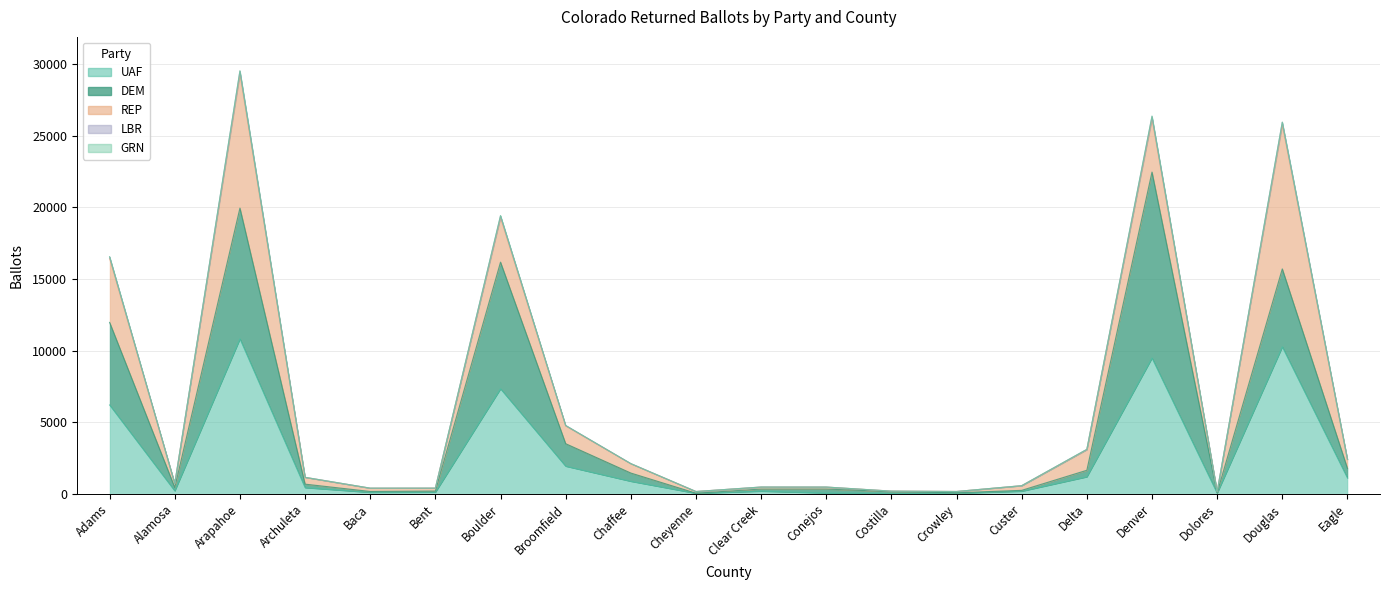

What is the difference between the highest and lowest values at Bent?

284